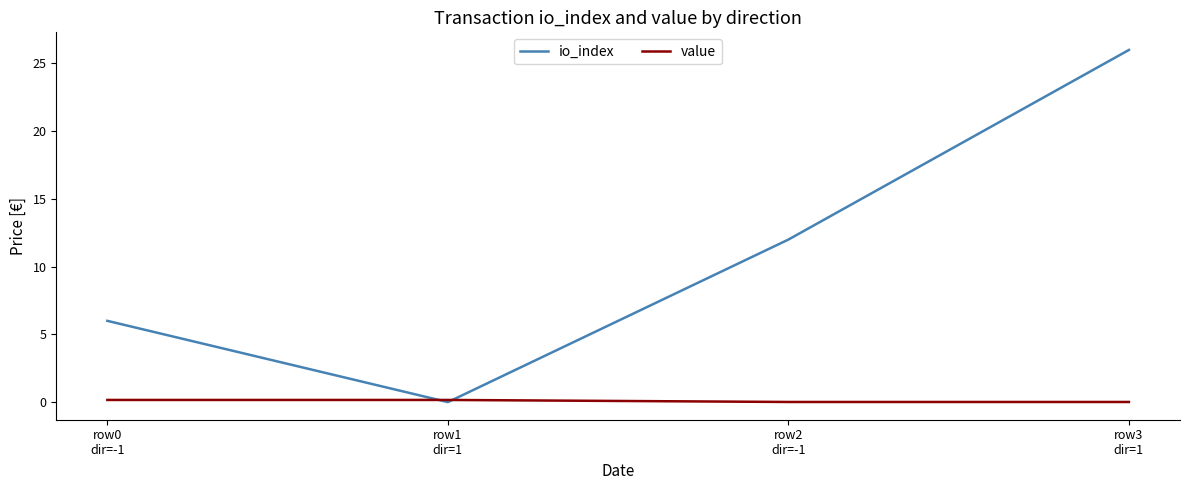

List the series in order of their peak value, lowest first.

value, io_index